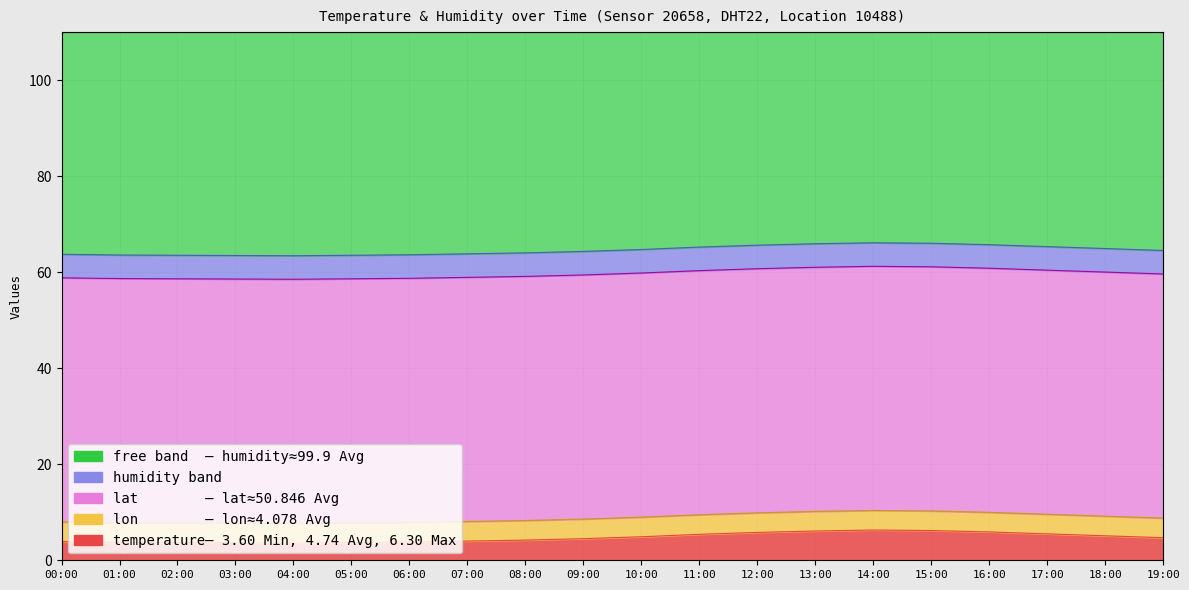

What is the minimum value shown in the chart?

3.6